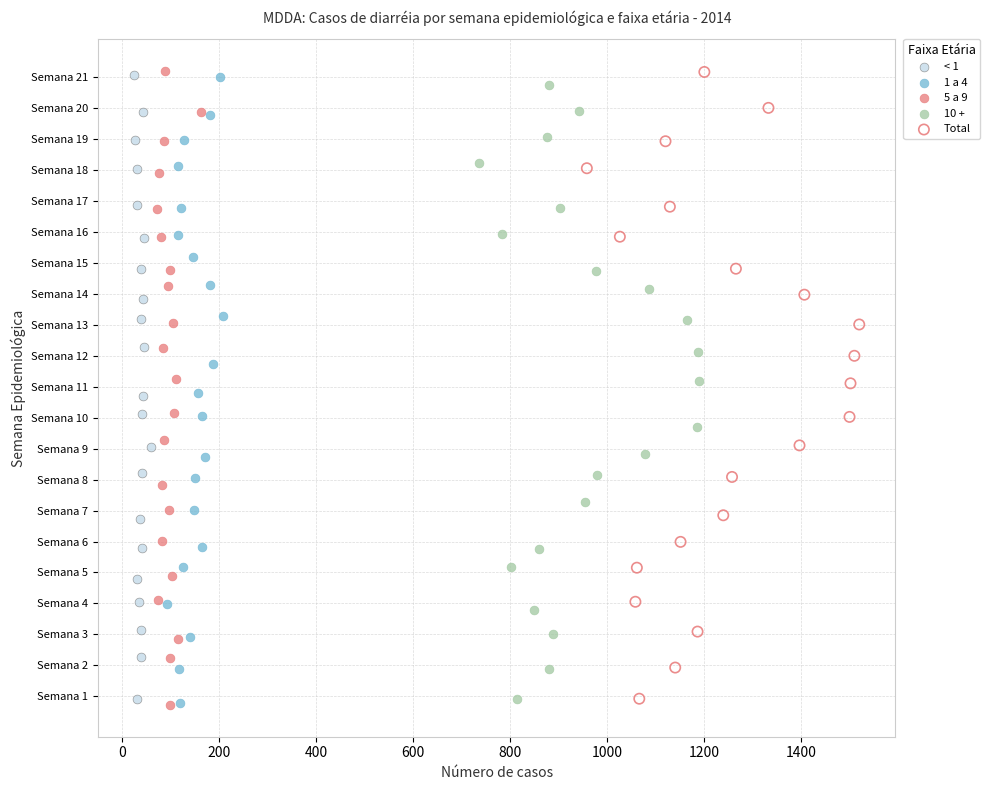

What are all the series names shown in the legend?

< 1, 1 a 4, 5 a 9, 10 +, Total